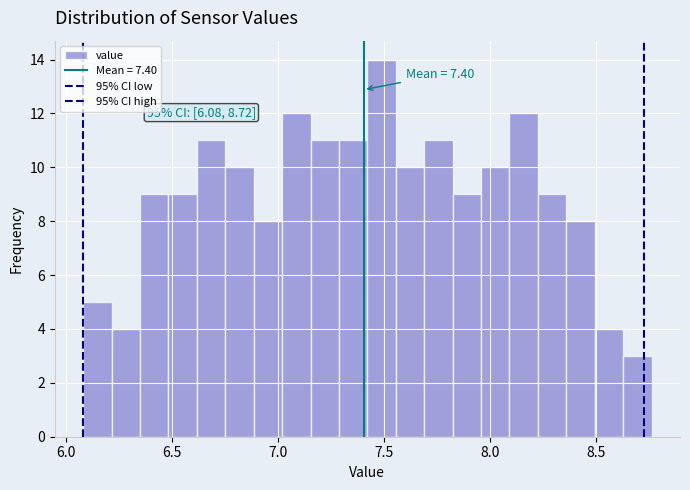

Around what value on the x-axis is the tallest bar? Give the approximate position of its centre, as read against the axis.

7.50